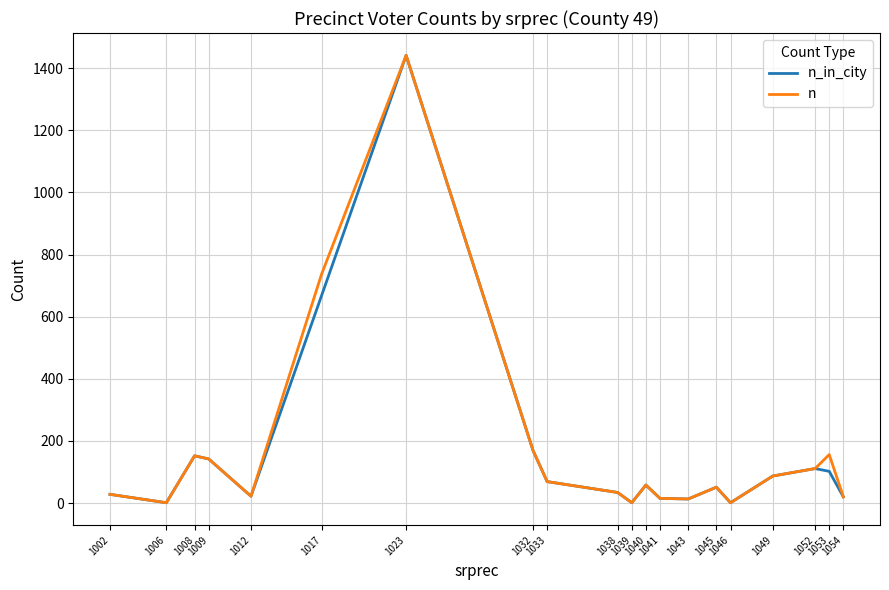

What is the highest value of the n_in_city series?

1441